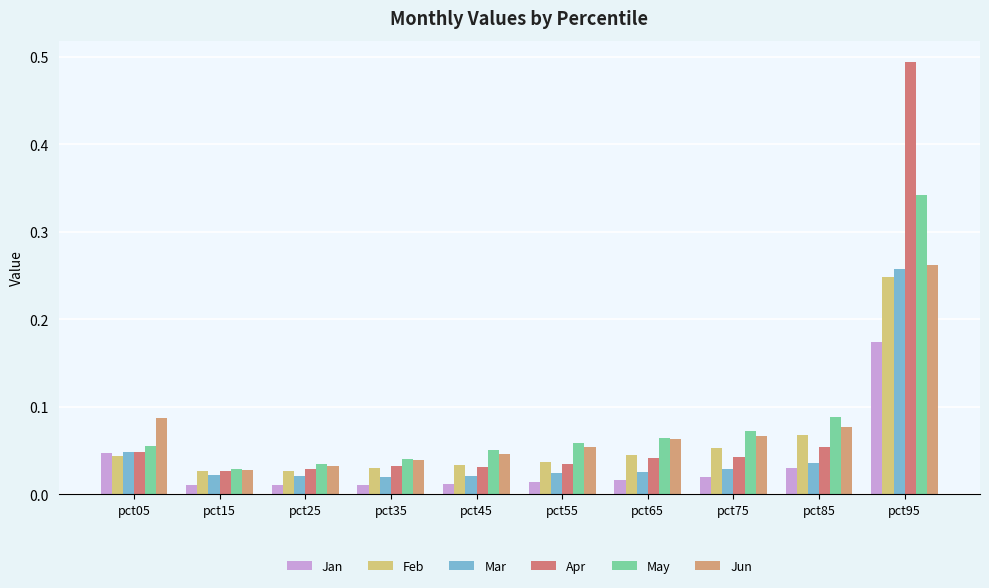

How many distinct data groups are displayed?

6